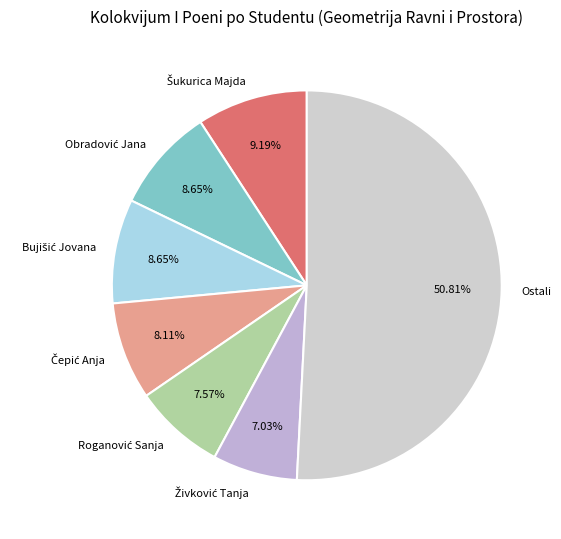

Which category has the biggest portion of the pie?

Ostali